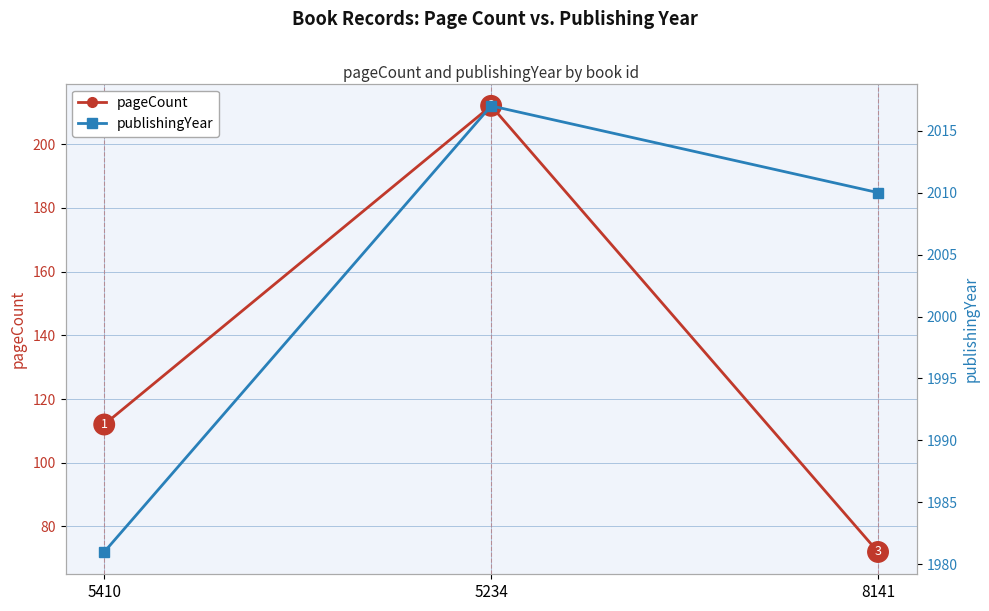

The value of pageCount at 5234 is 212. True or false?

True